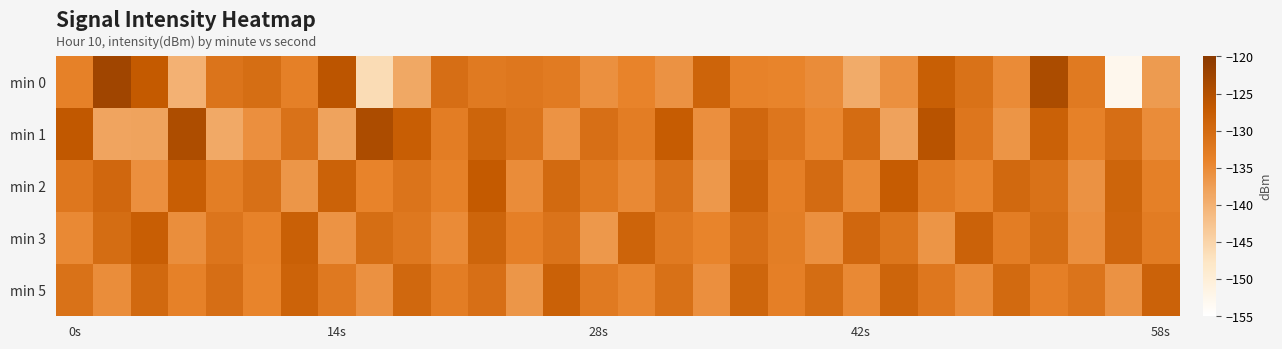

Reading right to left, extract all data points from this chart.

min 0: -137.2	-152.7	-132.7	-124.0	-135.2	-131.1	-127.9	-135.8	-139.2	-135.2	-134.2	-133.8	-128.8	-136.1	-134.1	-135.8	-132.8	-132.1	-132.7	-130.5	-138.7	-146.2	-126.1	-133.6	-130.5	-131.6	-140.0	-127.2	-122.7	-133.7
min 1: -135.2	-130.6	-133.8	-128.3	-136.4	-131.9	-125.7	-138.1	-130.2	-134.5	-132.0	-129.3	-135.6	-127.4	-133.1	-130.8	-136.2	-131.5	-129.0	-133.0	-127.9	-124.2	-138.3	-131.2	-135.7	-138.9	-124.3	-138.2	-138.4	-126.7
min 2: -133.6	-128.9	-136.0	-131.1	-129.6	-134.3	-132.8	-127.5	-135.0	-130.1	-133.4	-128.6	-136.8	-131.3	-134.9	-132.5	-129.8	-135.3	-127.2	-133.7	-131.6	-134.0	-128.4	-136.5	-130.9	-133.2	-127.8	-135.7	-129.4	-132.1
min 3: -132.9	-129.2	-135.6	-130.4	-133.0	-128.5	-136.3	-131.8	-129.4	-135.8	-133.2	-130.7	-134.1	-132.6	-128.8	-136.7	-131.4	-133.5	-129.0	-135.1	-132.3	-130.5	-136.2	-128.1	-133.9	-131.7	-135.5	-127.9	-130.3	-134.8
min 5: -128.6	-136.1	-131.5	-133.4	-129.8	-135.2	-132.1	-128.9	-134.8	-130.3	-133.5	-129.1	-135.7	-131.0	-134.4	-132.7	-128.3	-136.5	-130.8	-133.1	-129.5	-135.9	-132.4	-128.7	-134.2	-130.6	-133.8	-129.7	-135.4	-131.2